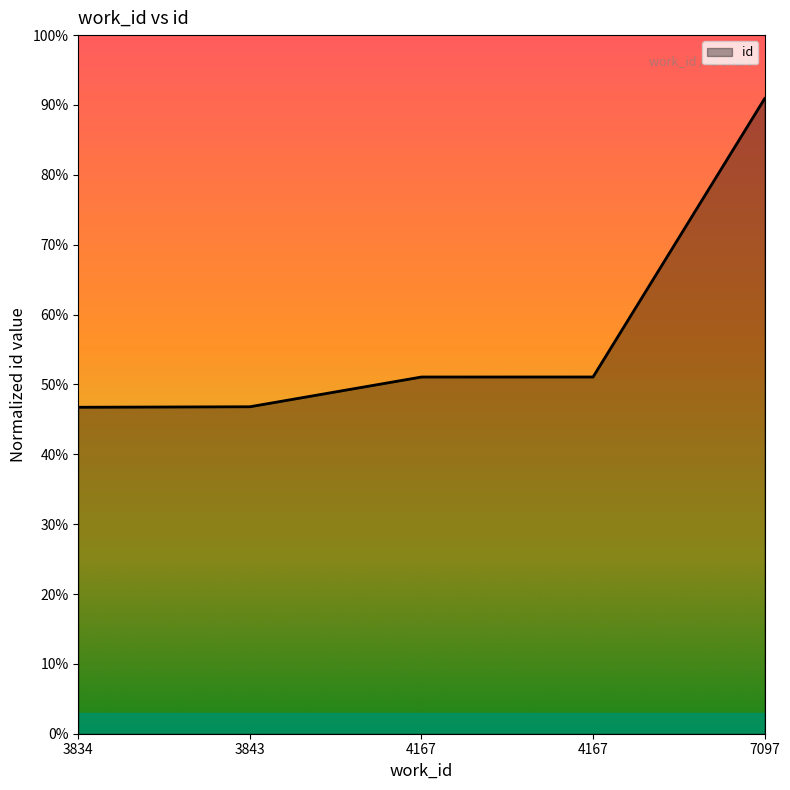

Which has a higher value, 4167 or 7097?

7097